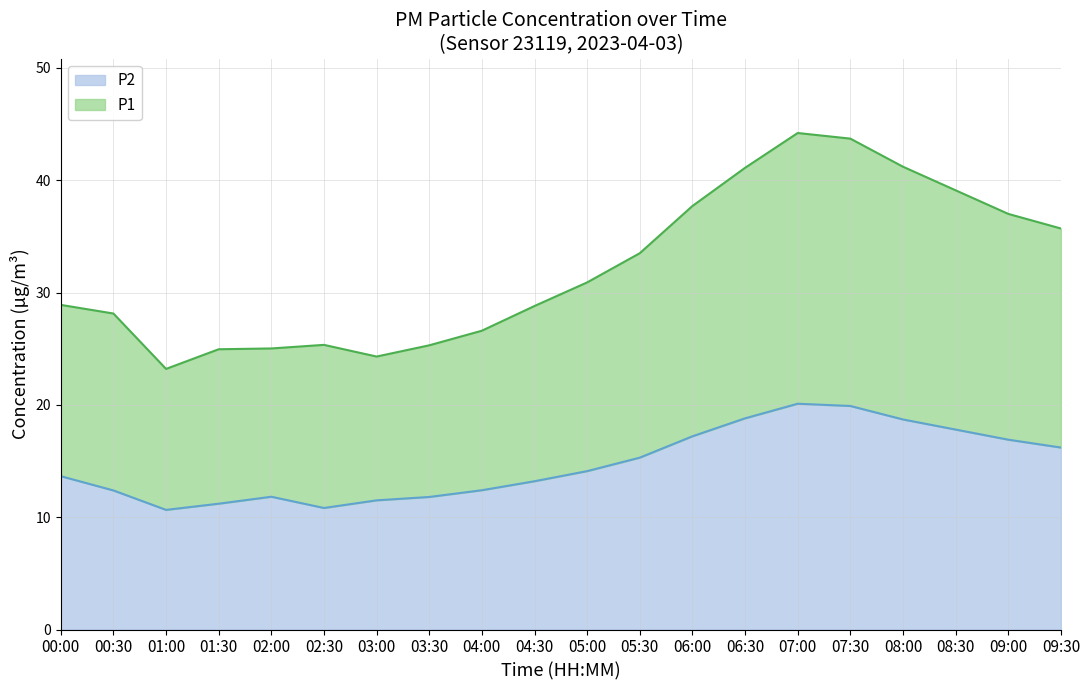

At which label does P1 reach its minimum?

01:00